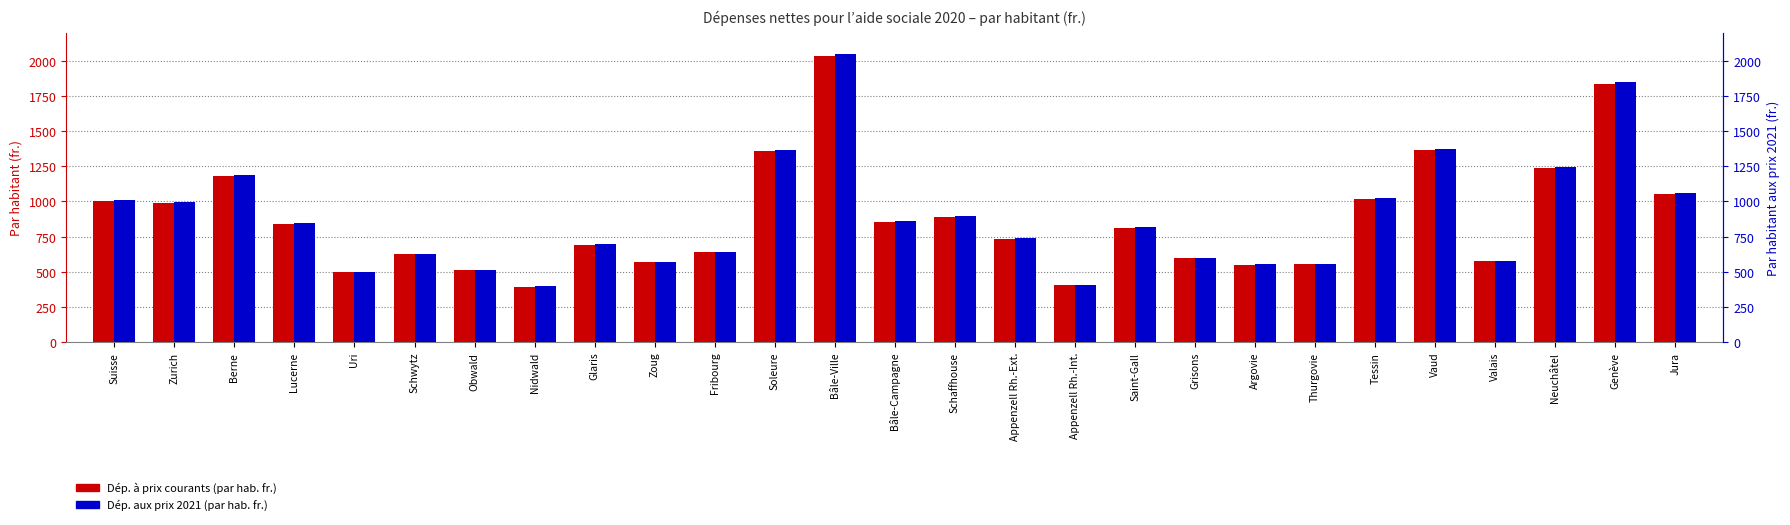

Is the value of Dép. à prix courants (par hab. fr.) at Obwald greater than the value of Dép. aux prix 2021 (par hab. fr.) at Vaud?

No